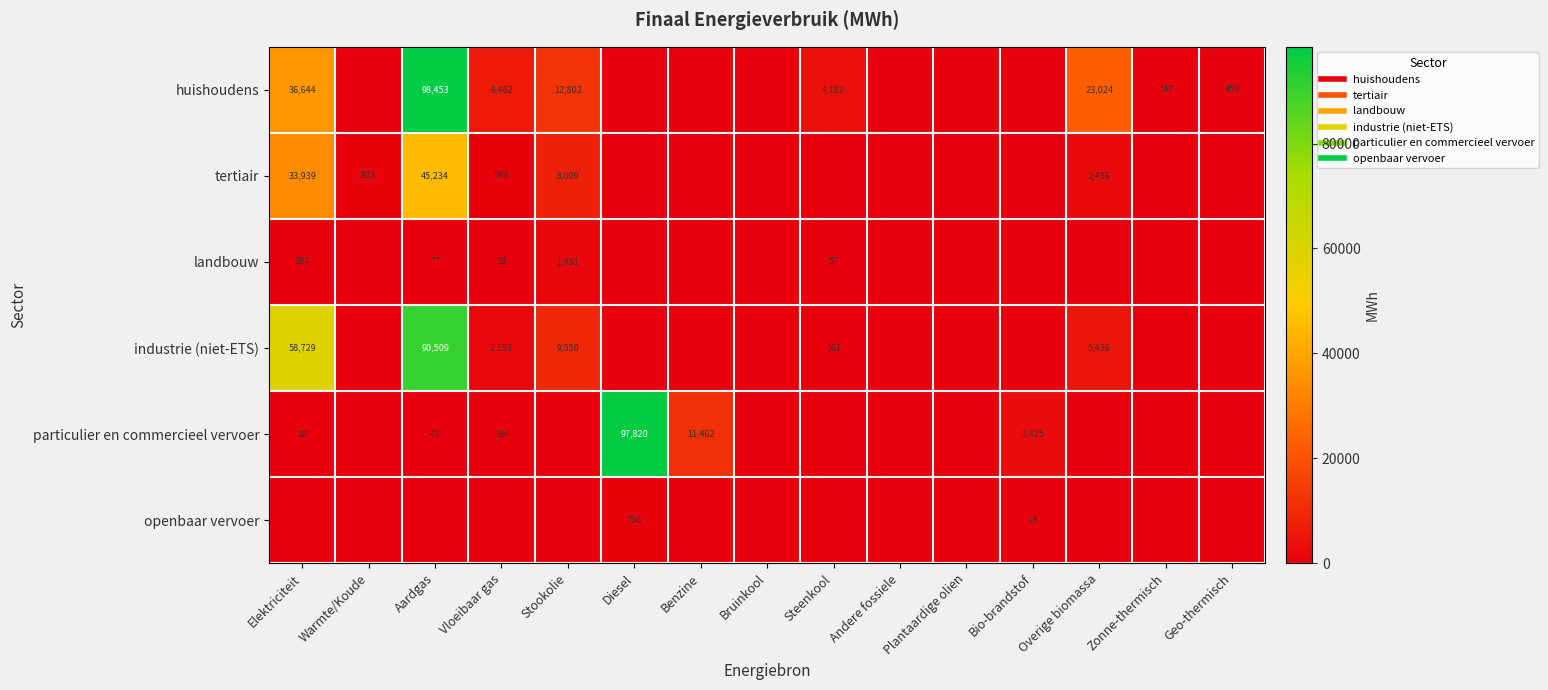

Is it true that particulier en commercieel vervoer equals 38426.6 at Zonne-thermisch?

False